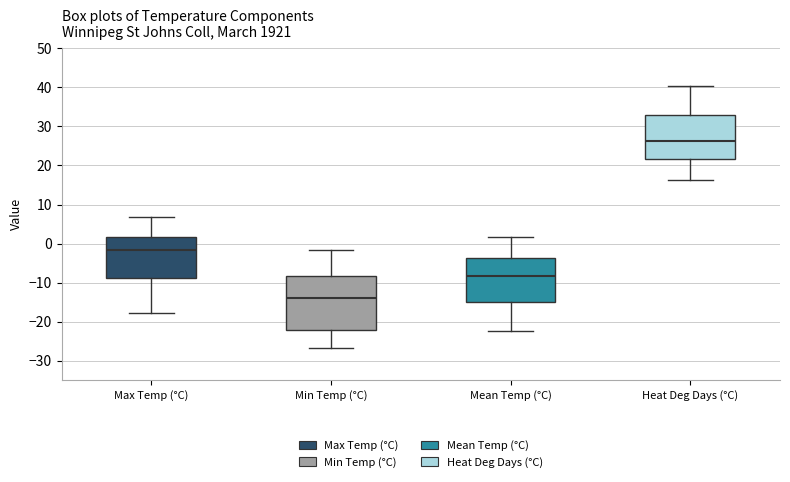

Which box has the highest median line?

Heat Deg Days (°C)